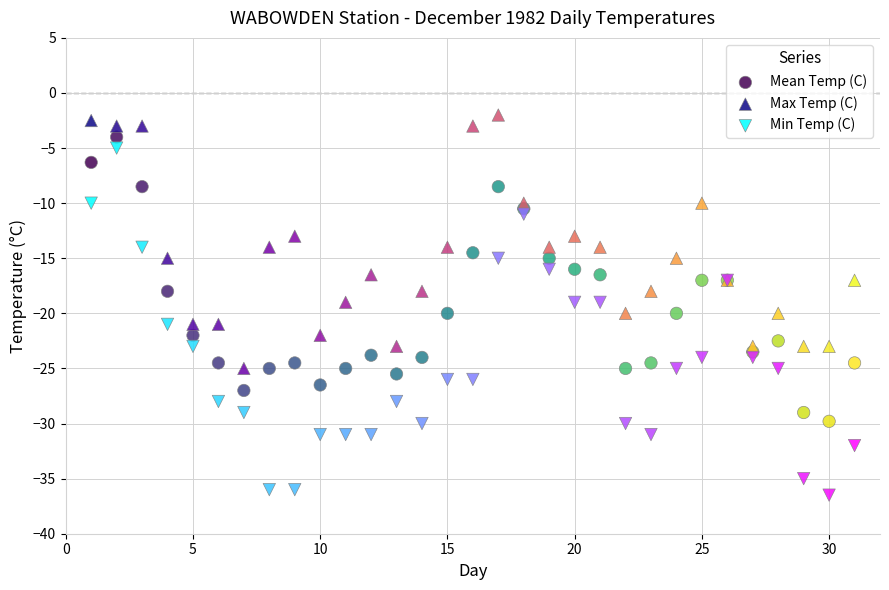

Which series contains the lowest Y value?

Min Temp (C)